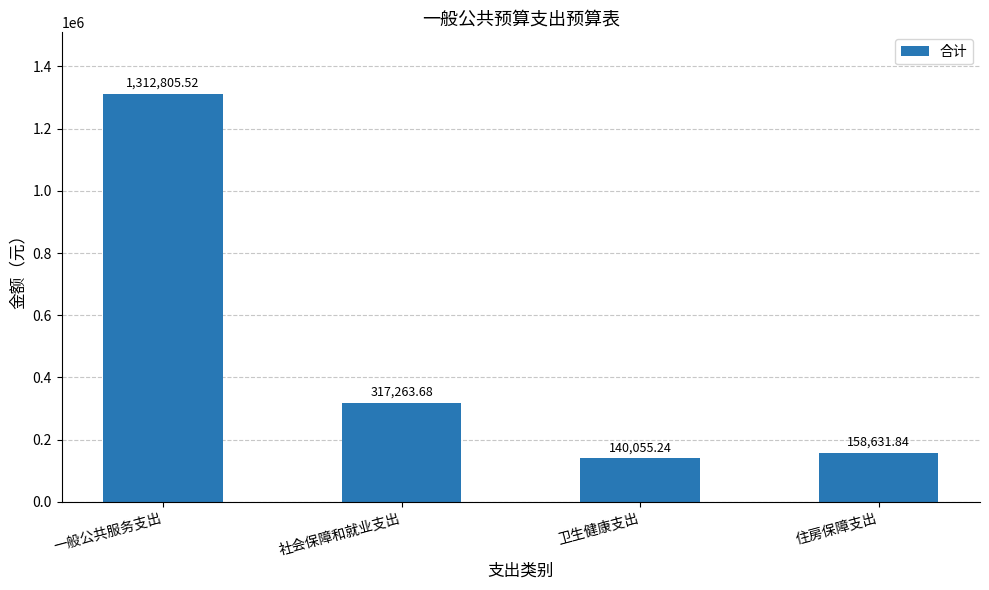

What position from the right is 一般公共服务支出?

4